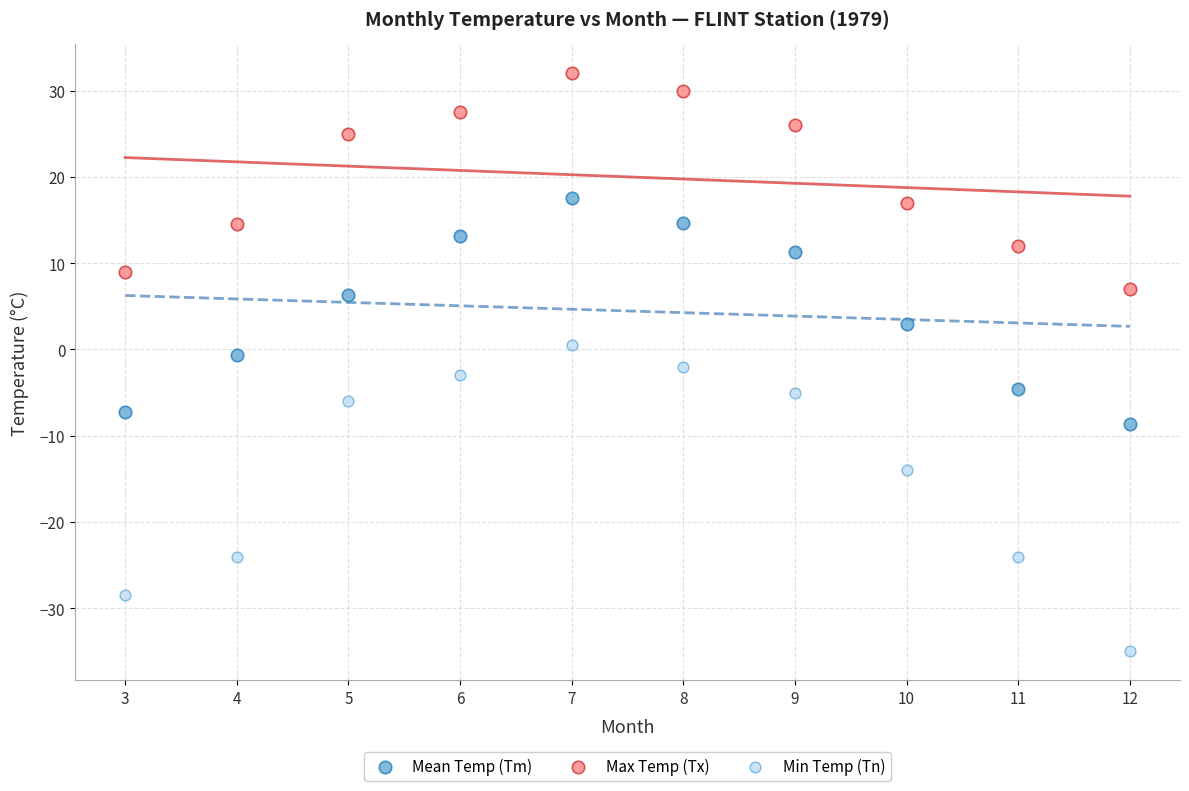

Which series reaches the minimum Y coordinate?

Min Temp (Tn)